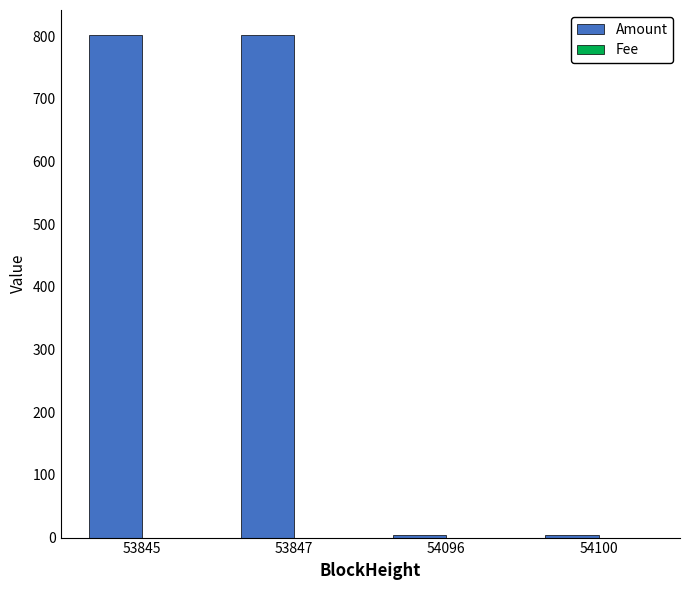

Which series has the largest total across all categories?

Amount